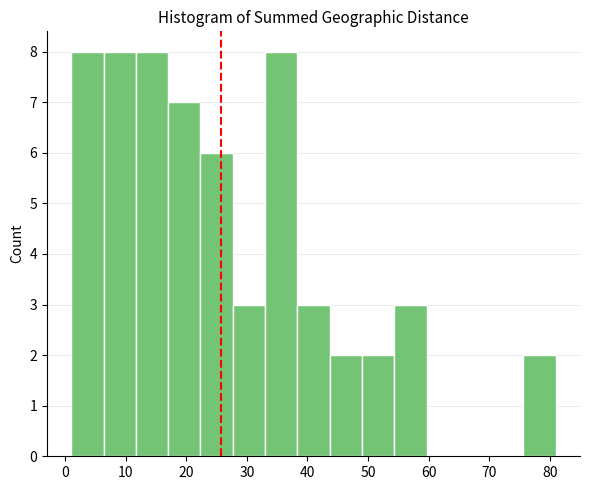

What is the height of the bar covering 17 to 22 on the x-axis? Neither the bar edges nor the heights are printed on the chart, so give them approximately, as read against the axes.

7